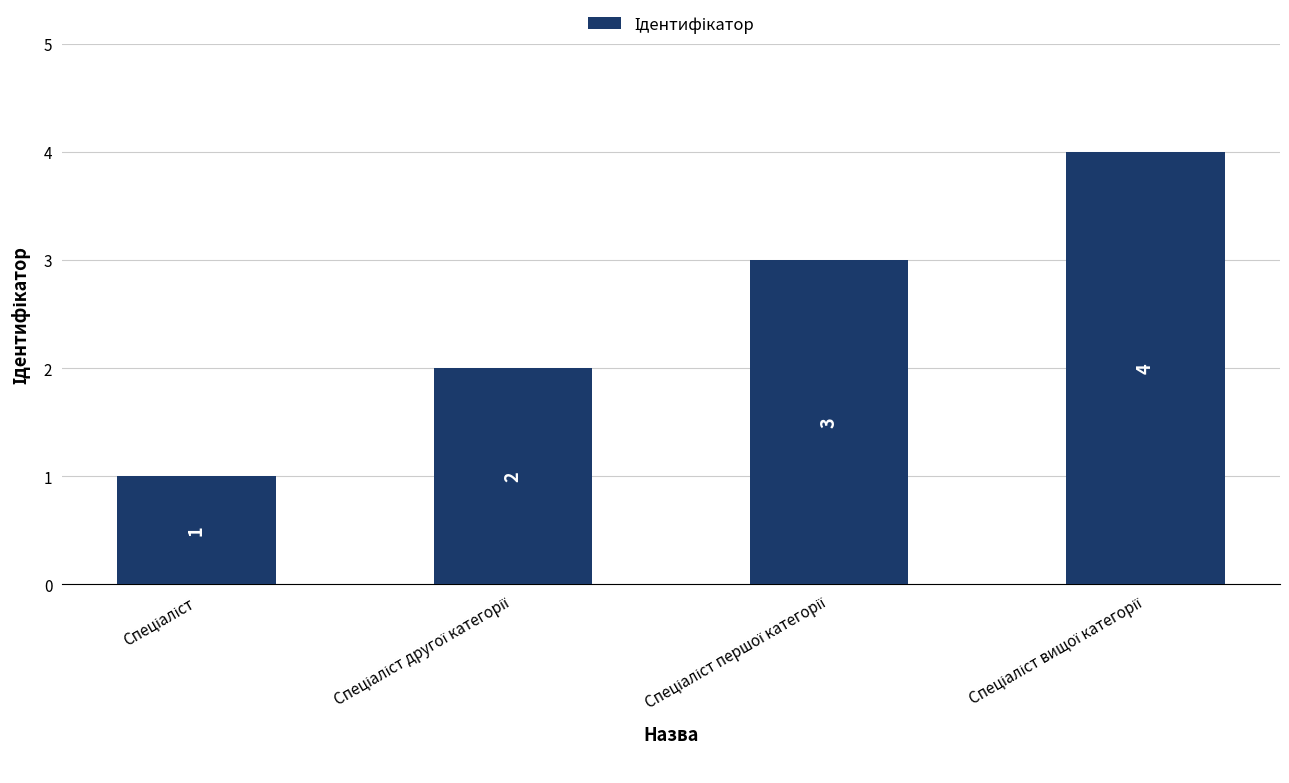

How many values are between 2 and 4?

3